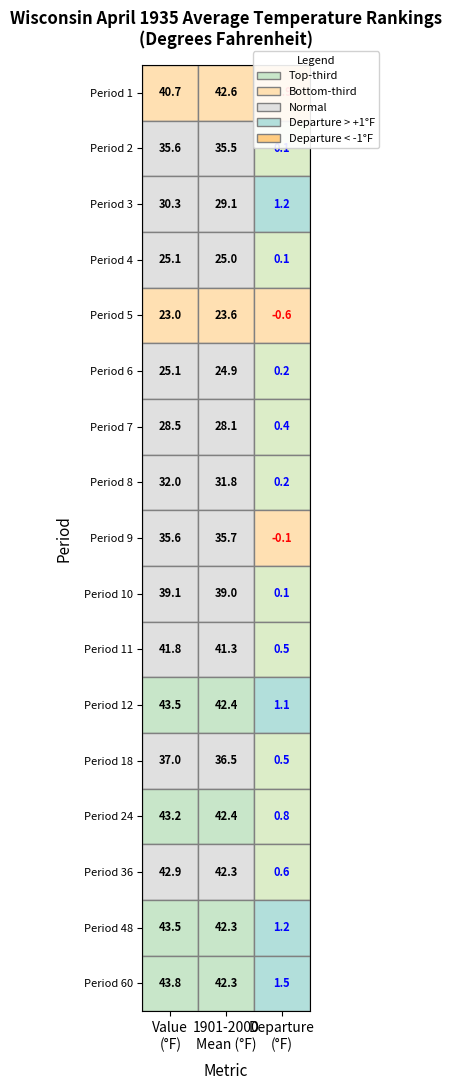

Is it true that Value equals 56.5 at 11?

False